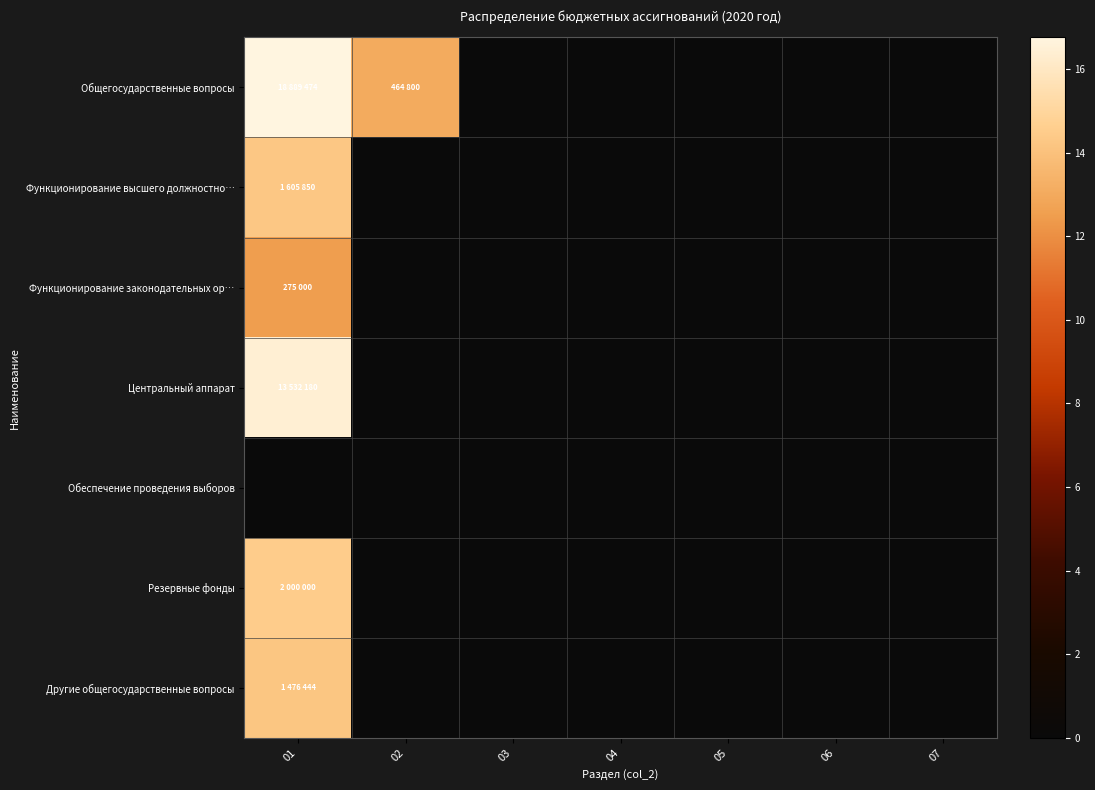

At how many categories does at least one series exceed 0?

2